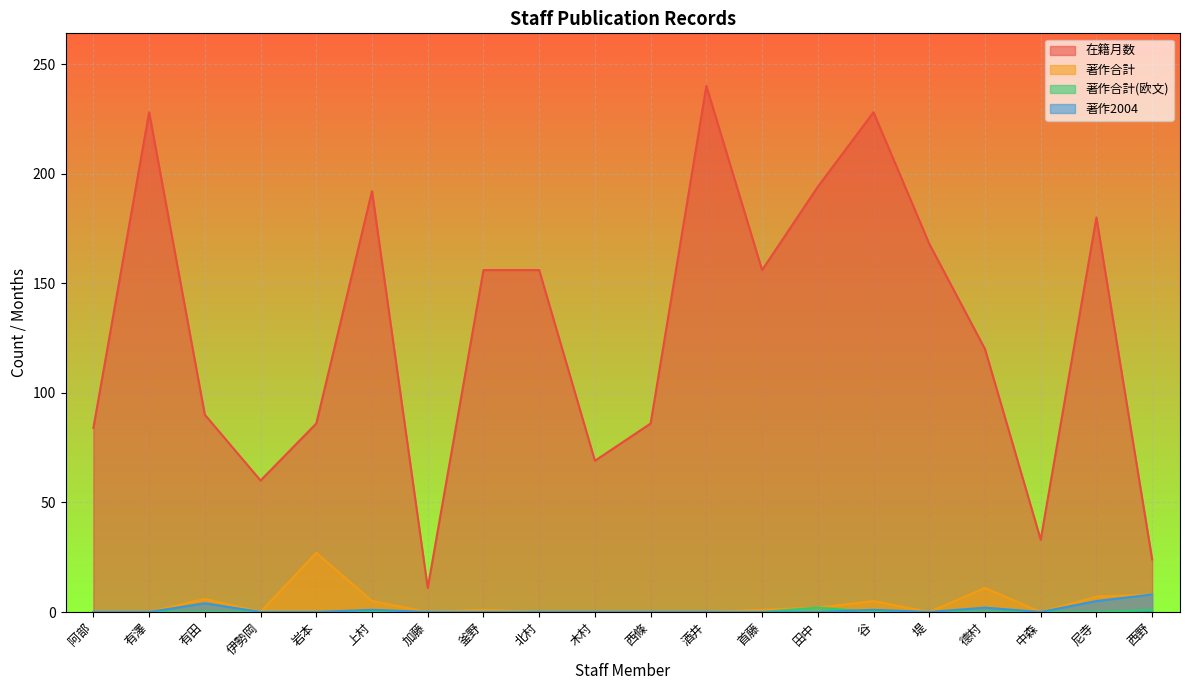

Which category has the lowest value in the 在籍月数 series?

加藤